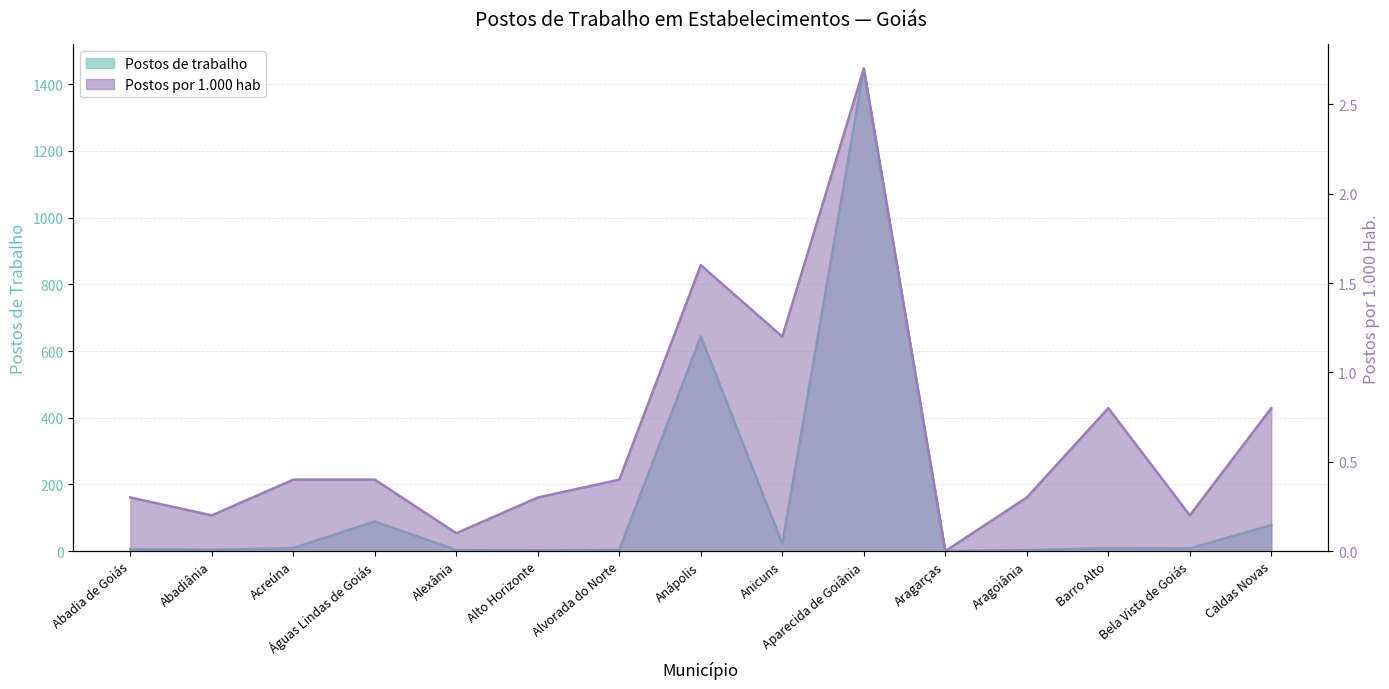

What is the label of the 4th point from the right?

Aragoiânia